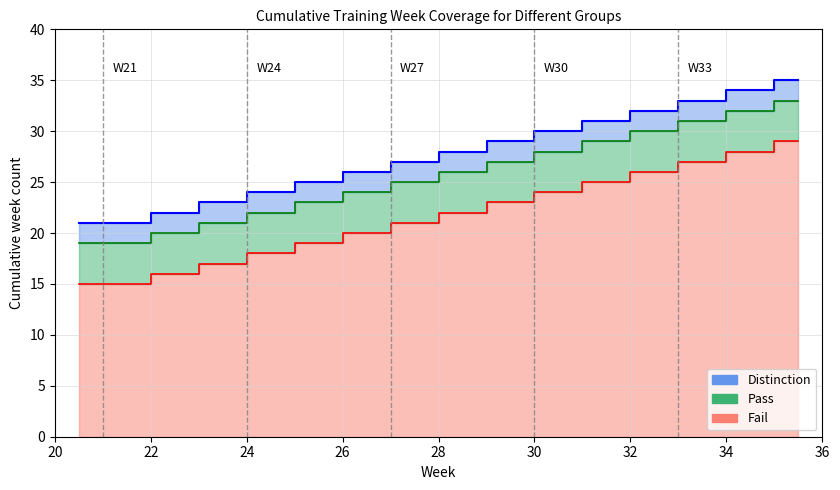

The value of Fail at 31 is 39. True or false?

False